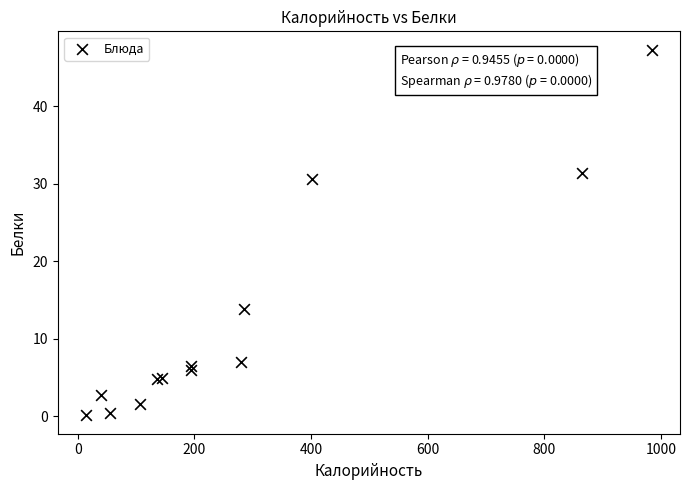

What Y value in the scatter plot is closest to 23?

30.6